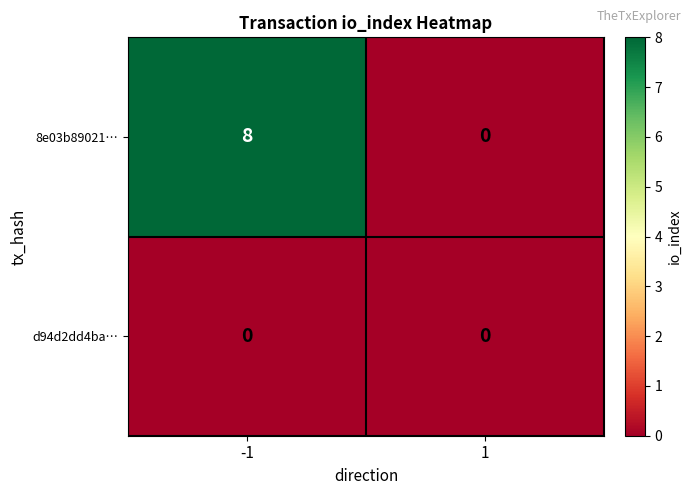

Rank the series at -1 from lowest to highest value.

d94d2dd4ba…, 8e03b89021…